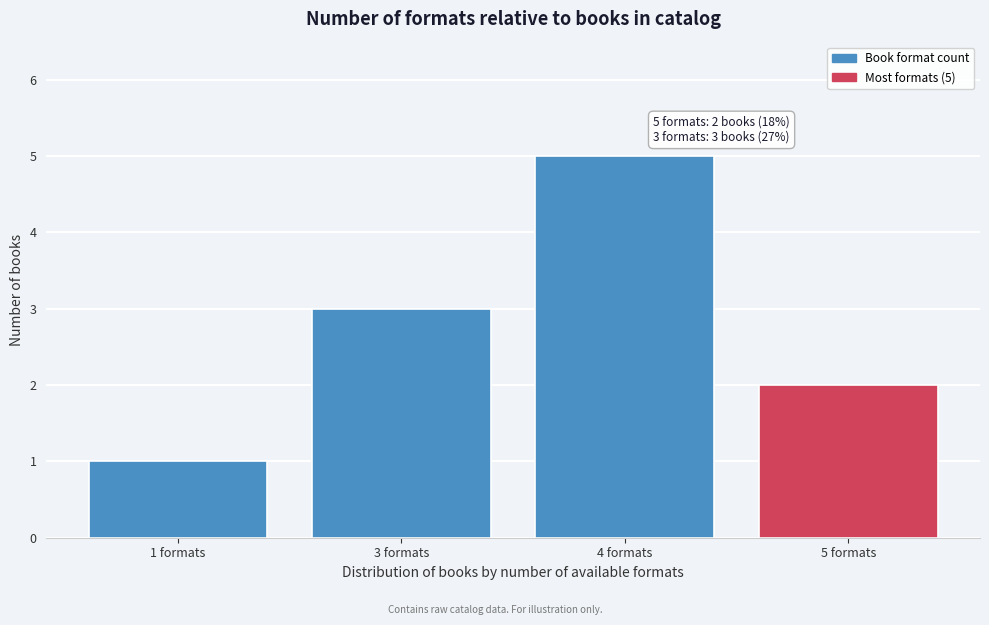

Reading left to right, what are all the values shown in this chart?

1 formats=1	3 formats=3	4 formats=5	5 formats=2